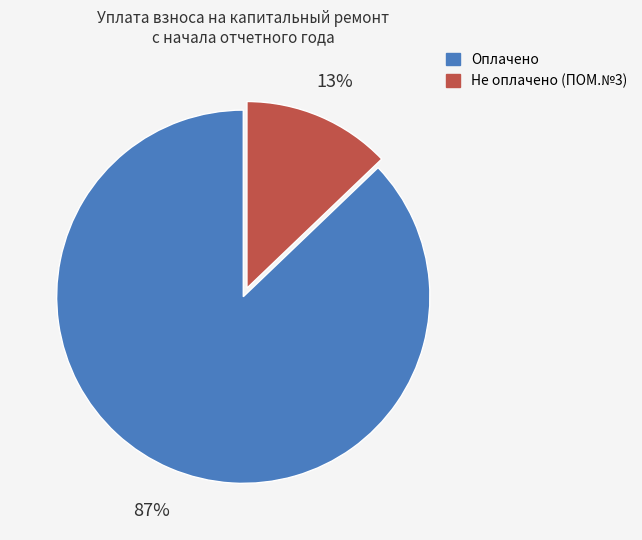

To the nearest percent, what is the average slice percentage?

50%